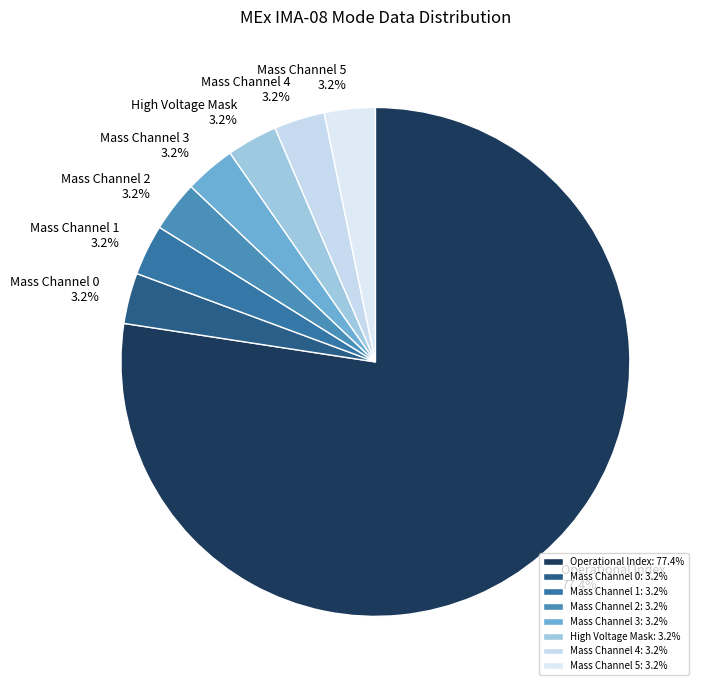

How many segments does this pie chart have?

8